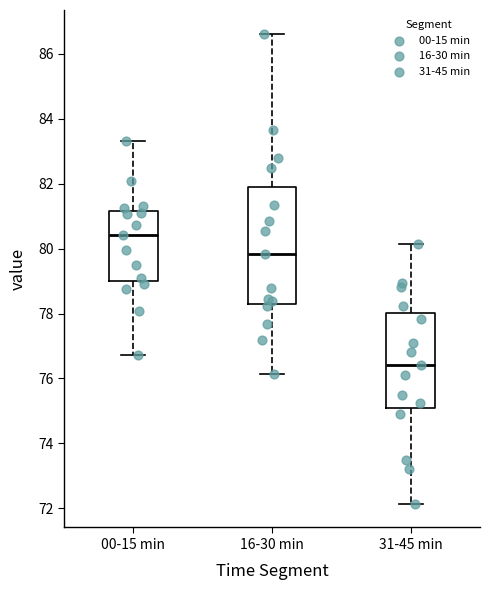

Comparing the boxes themselves (not the whiskers), which one is the tallest?

16-30 min